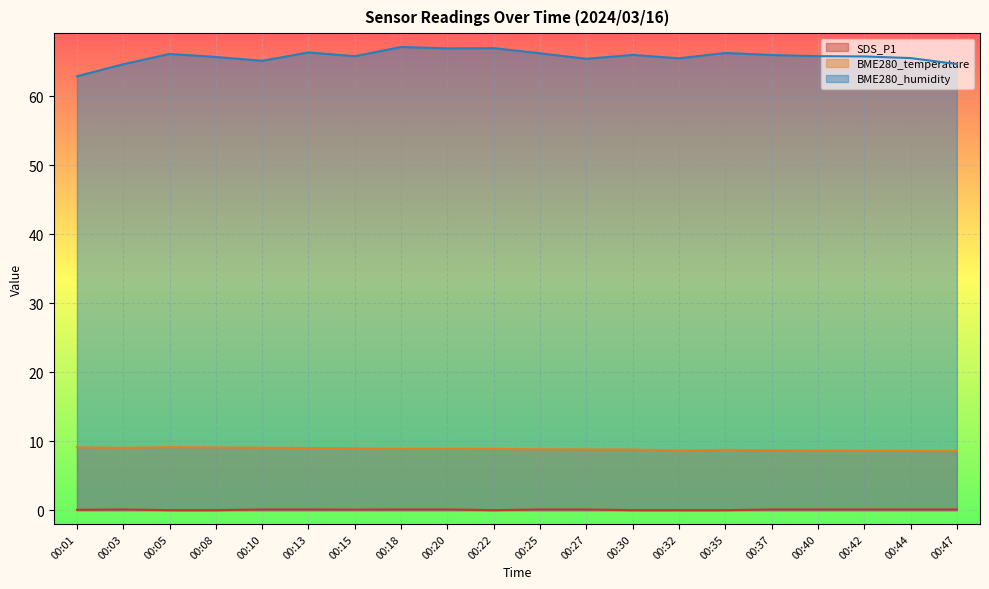

Rank the series by their maximum value, from highest to lowest.

BME280_humidity, BME280_temperature, SDS_P1